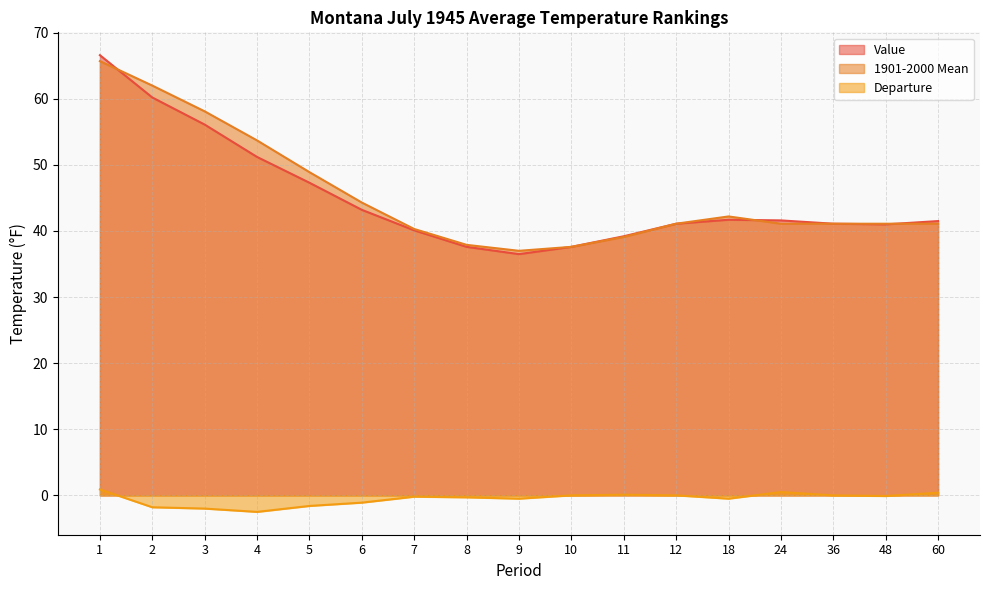

What is the minimum value for Value?

36.5